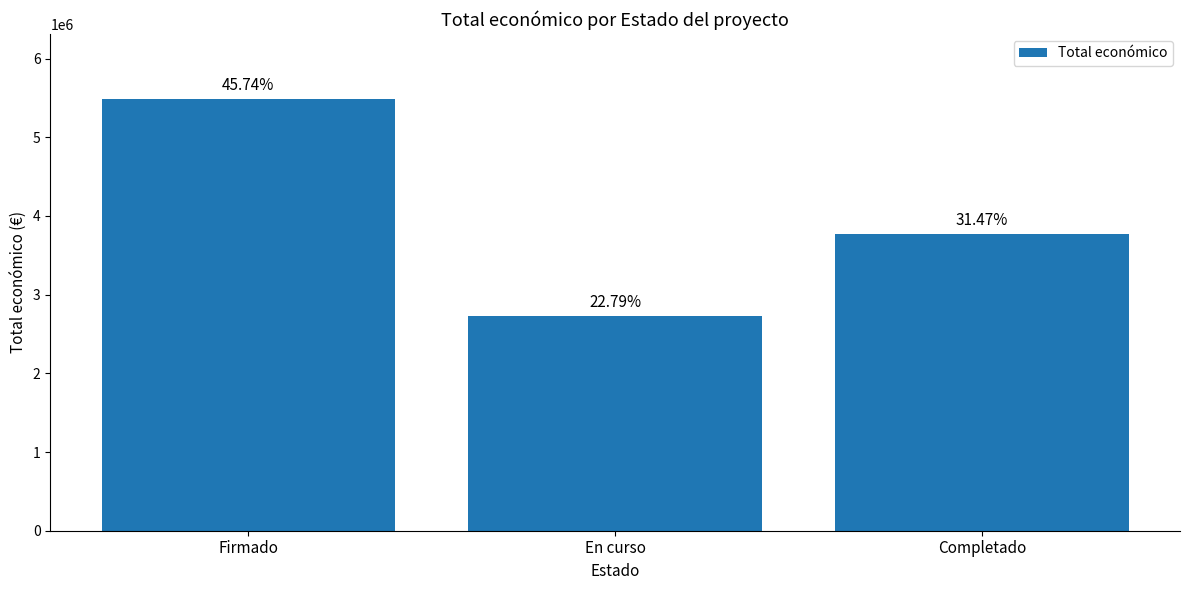

Does the chart contain stacked bars?

No